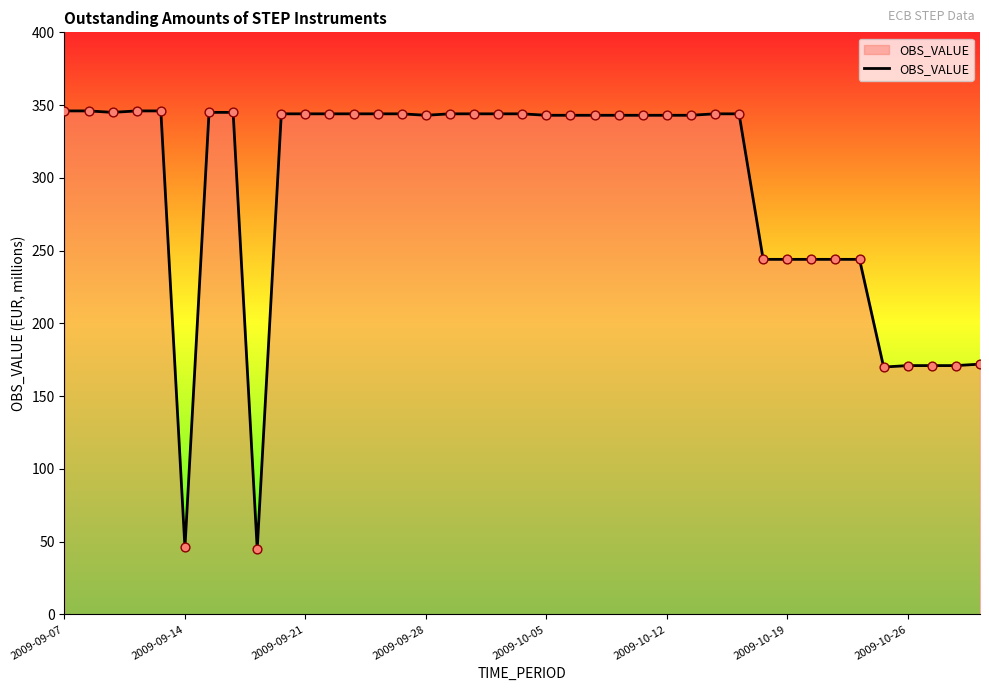

What is the maximum value shown in the chart?

346